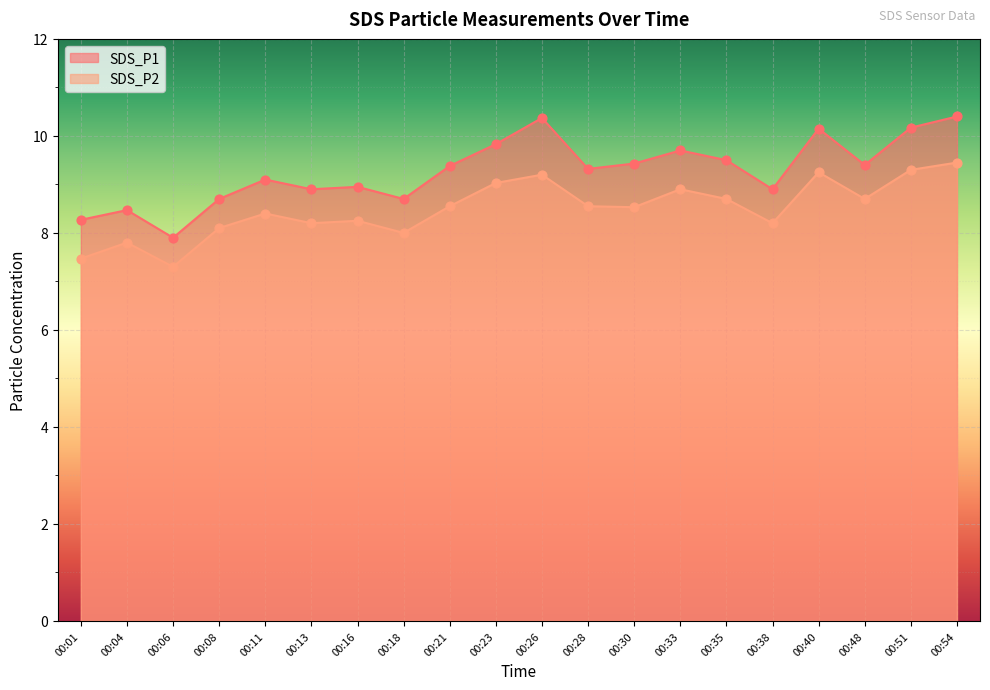

Is the value of SDS_P1 at 00:54 greater than the value of SDS_P2 at 00:11?

Yes